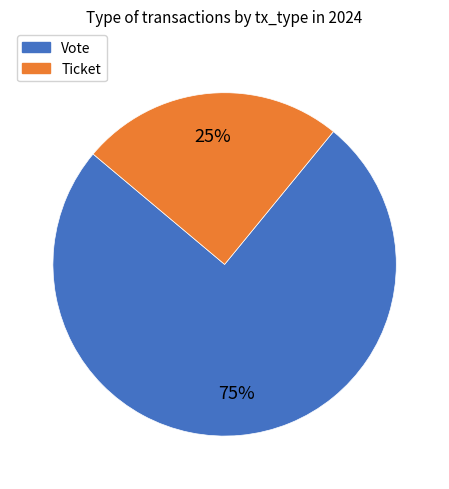

Combined, do Vote and Ticket account for over 50%?

Yes